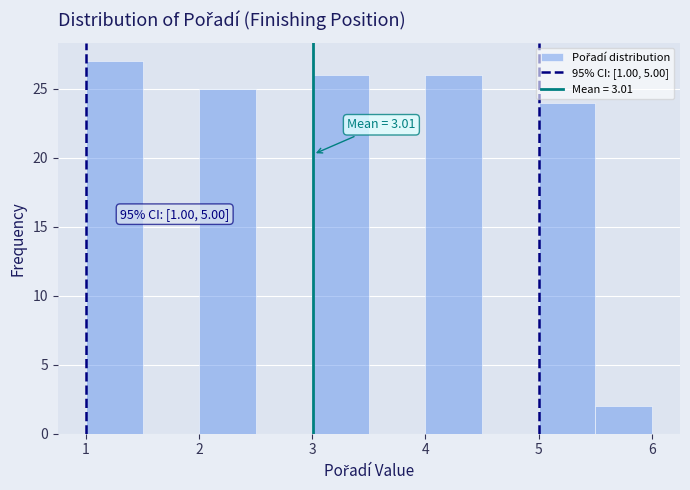

Over which range of the x-axis is the bar tallest?

1.0 to 1.5